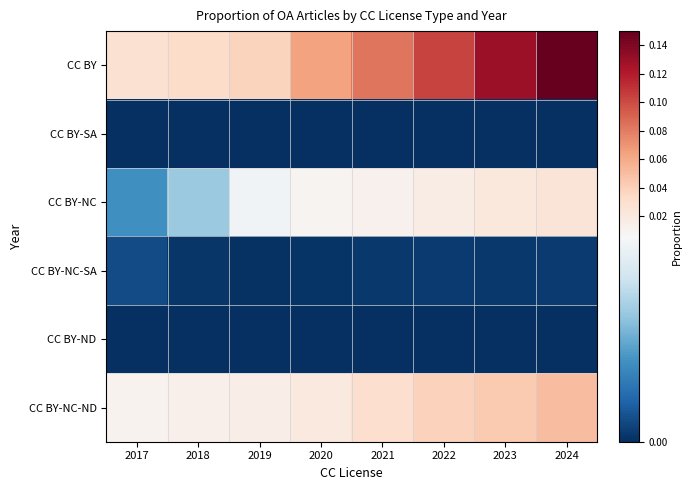

At how many categories does at least one series exceed 0?

8